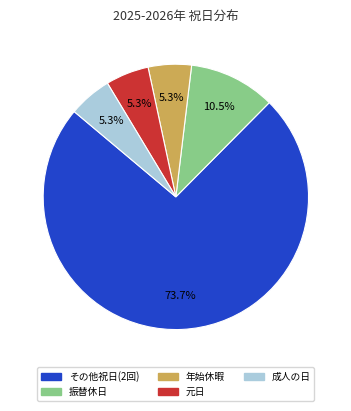

Does any single category account for the majority?

Yes